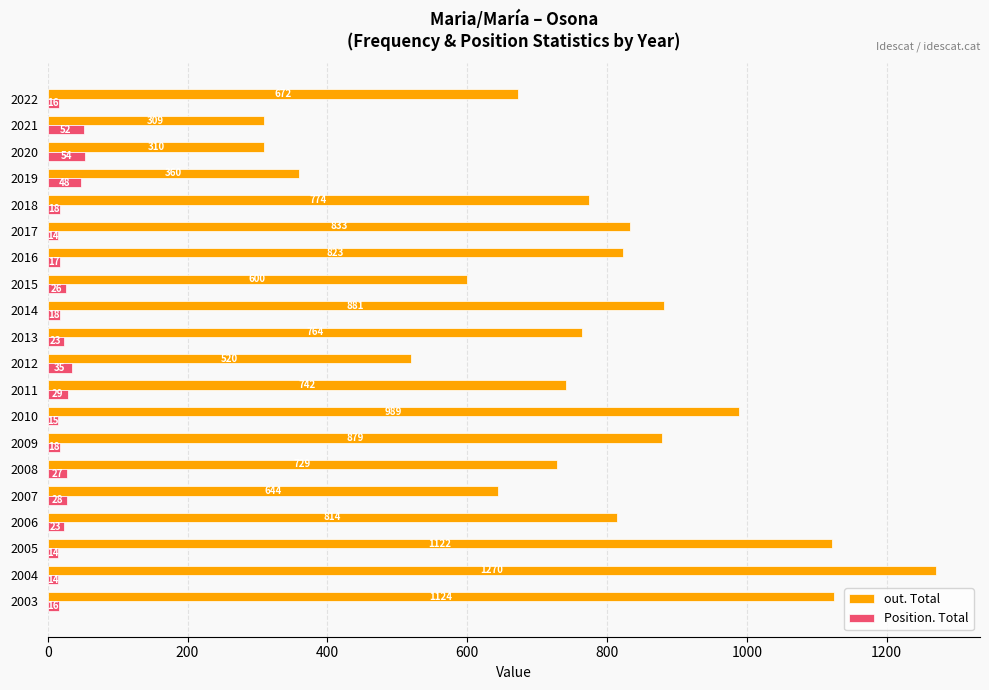

The out. Total series shows 519 at 2017. True or false?

False